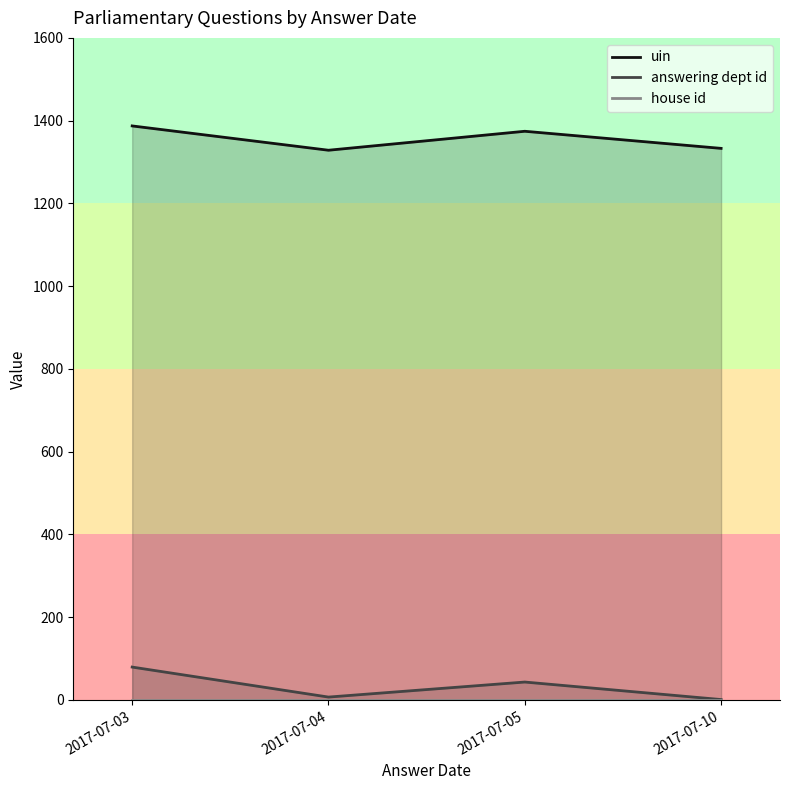

True or false: house id has more than 1 points higher than both neighbors.

False